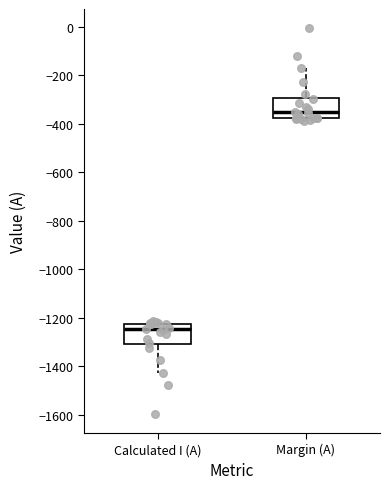

Reading left to right, transcribe this box plot: for each box, give where its median line is, the range the box spans, and where its two whiskers end, as read against the y-axis. The values are not printed on the chart, so give them approximately, as read against the axis.

Calculated I (A): median -1240, box -1300 to -1220, whiskers -1420 to -1220 (just above the box's upper edge)
Margin (A): median -360, box -380 to -300, whiskers -380 (just below the box's lower edge) to -180